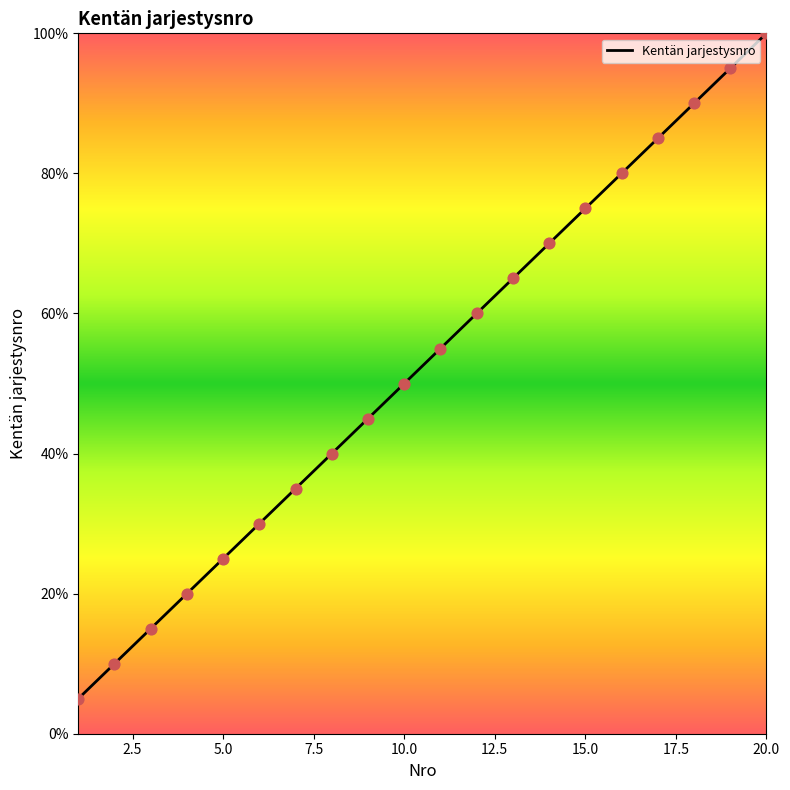

Between 11 and 1, which is larger?

11